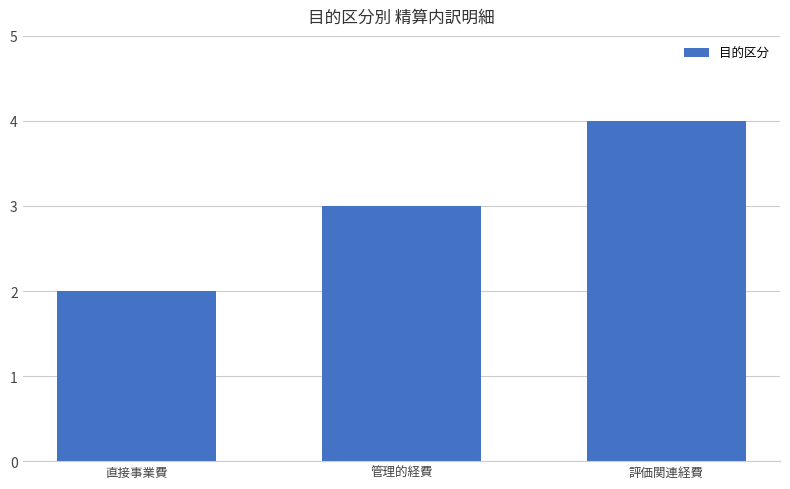

Which has a higher value, 管理的経費 or 評価関連経費?

評価関連経費